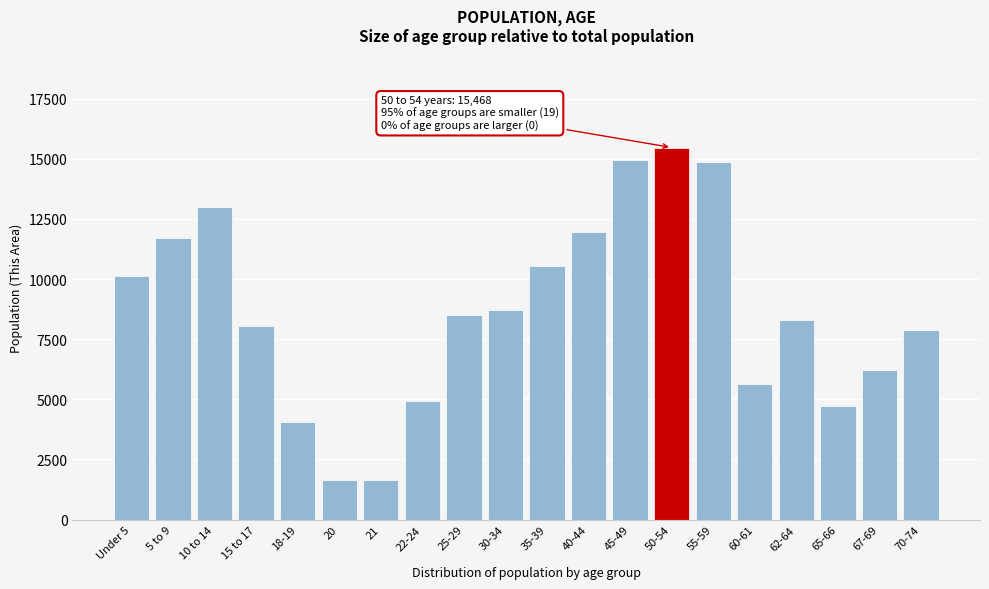

What is the maximum value shown in the chart?

15468